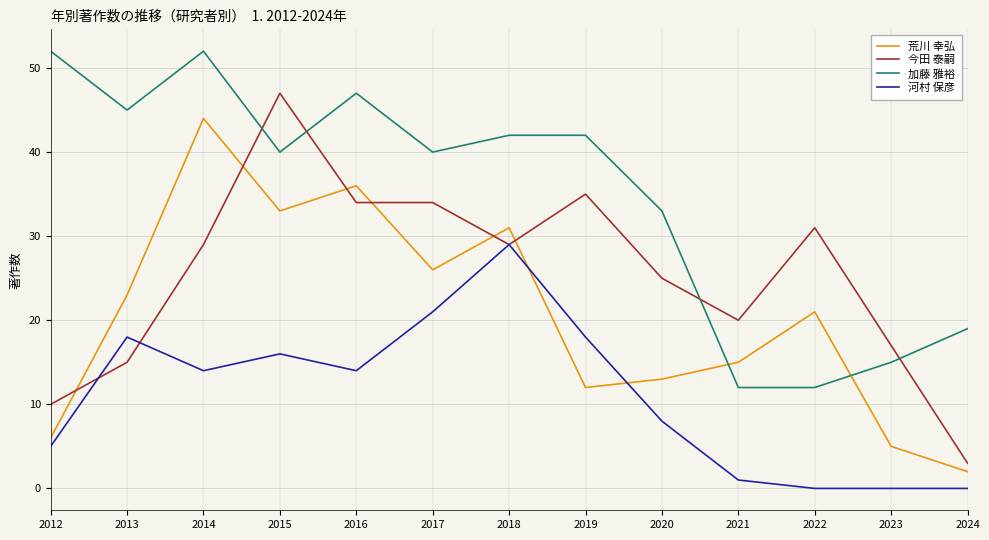

What is the total value across all series at 2014?

139